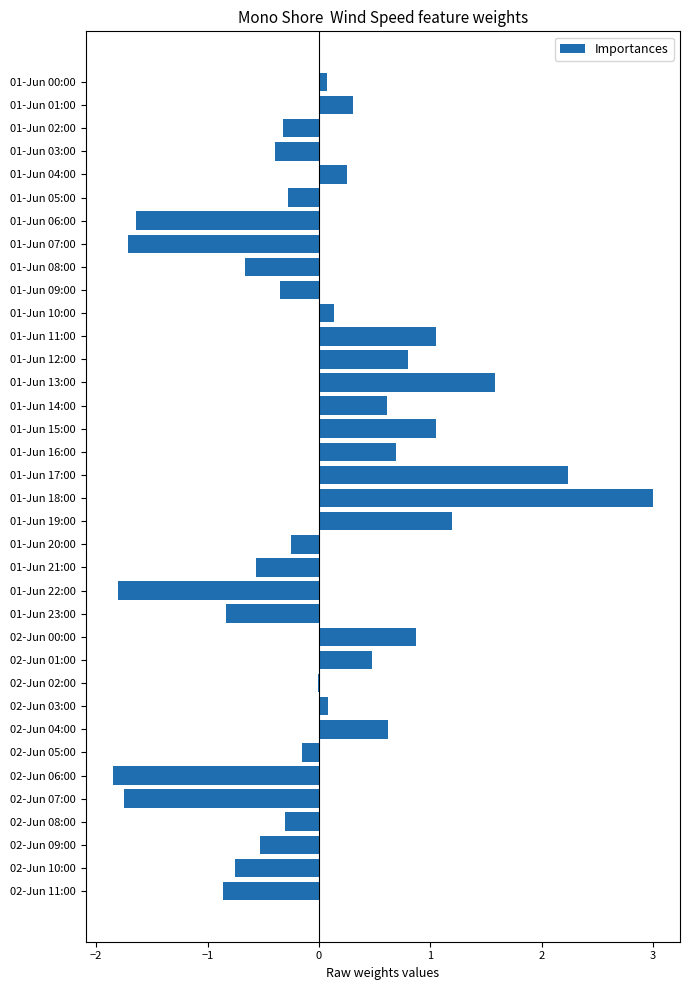

What is the ratio of the value at 01-Jun 01:00 to the value at 01-Jun 19:00?

0.3